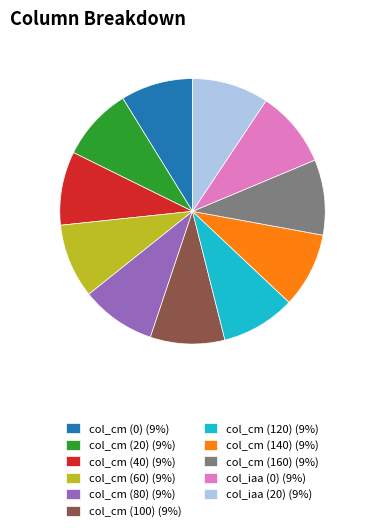

Does col_cm (40) represent more than half of the total?

No